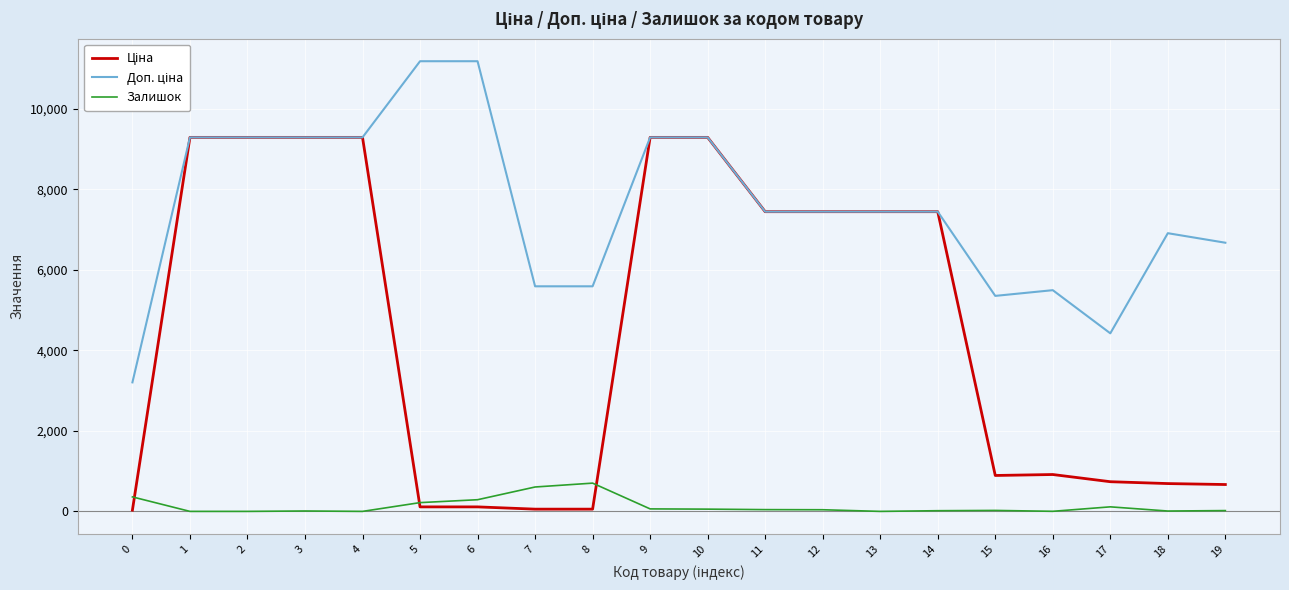

What is the spread (max minus min) of values at 4?

9290.5